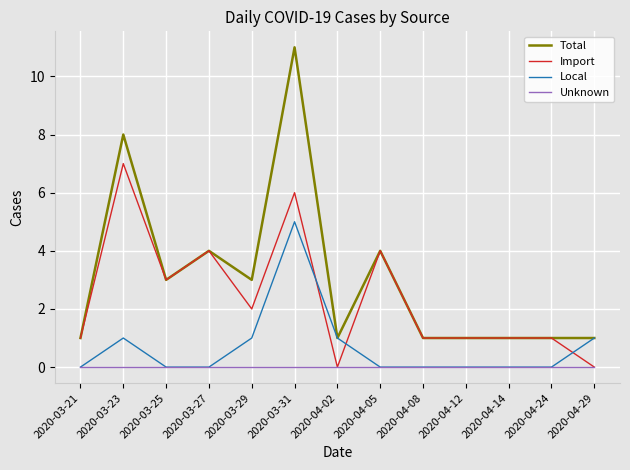

How many series are shown in this chart?

4